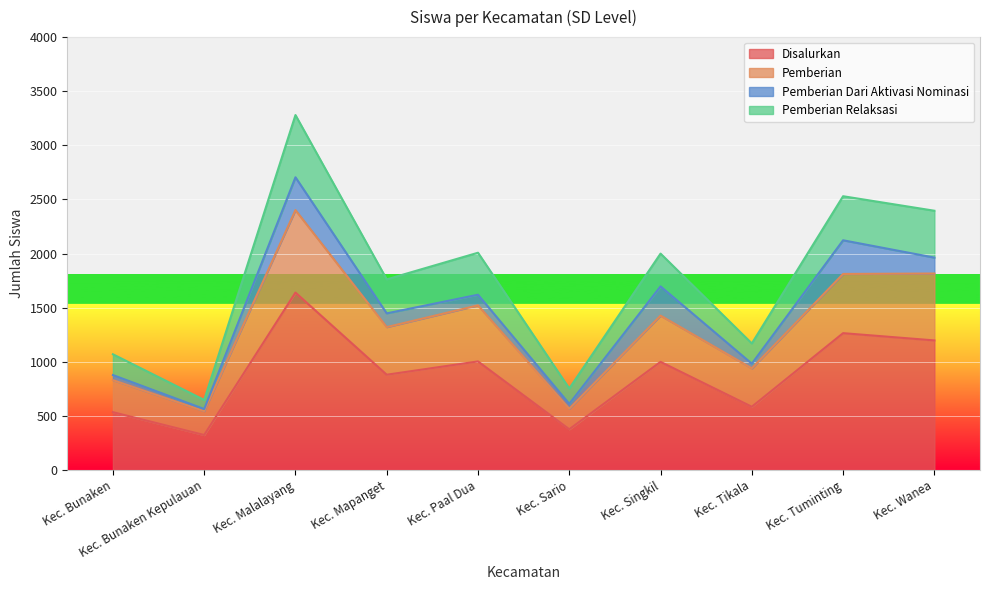

The Disalurkan series shows 2819 at Kec. Malalayang. True or false?

False